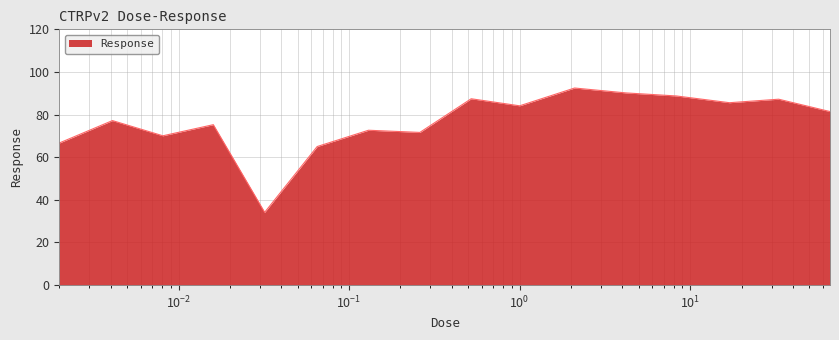

What is the difference between the maximum and minimum values?

58.3